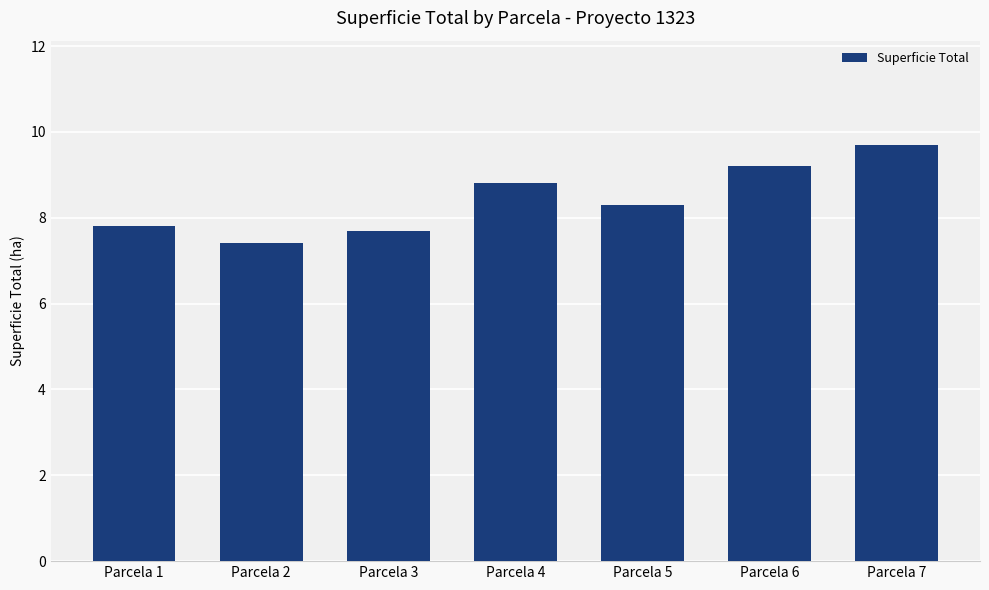

What is the change in value from Parcela 4 to Parcela 6?

+0.4